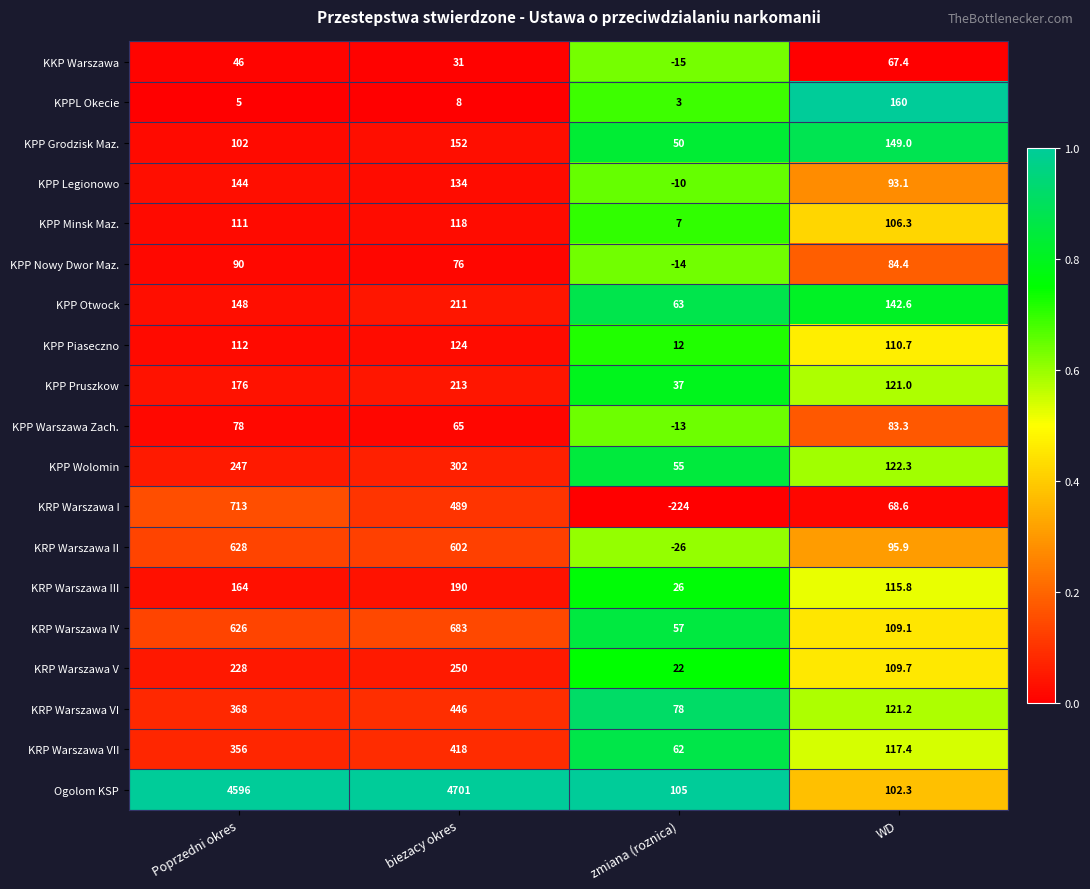

At Poprzedni okres, list the series in order from smallest to largest.

KPPL Okecie, KKP Warszawa, KPP Warszawa Zach., KPP Nowy Dwor Maz., KPP Grodzisk Maz., KPP Minsk Maz., KPP Piaseczno, KPP Legionowo, KPP Otwock, KRP Warszawa III, KPP Pruszkow, KRP Warszawa V, KPP Wolomin, KRP Warszawa VII, KRP Warszawa VI, KRP Warszawa IV, KRP Warszawa II, KRP Warszawa I, Ogolom KSP